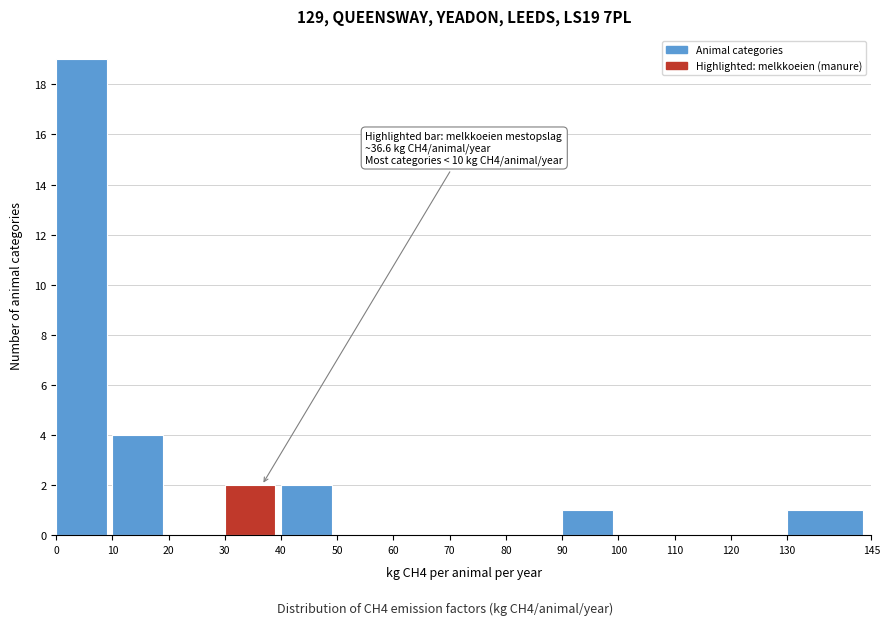

Over which range of the x-axis is the bar tallest?

0 to 10